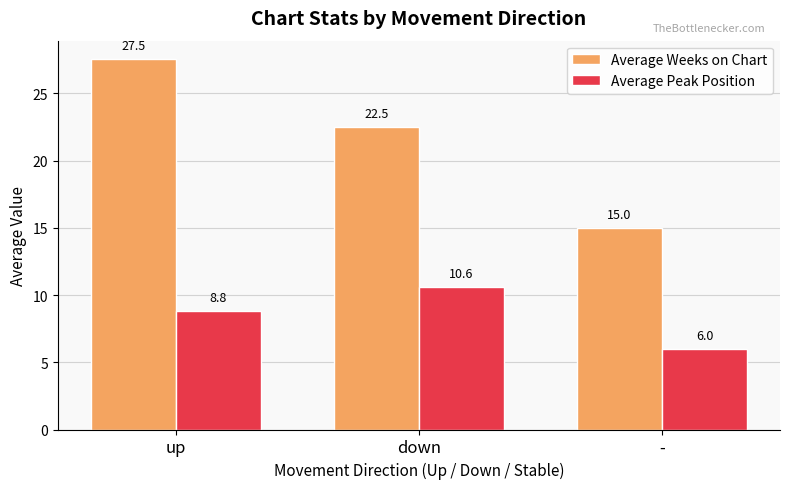

Reading left to right, transcribe all the data shown in this chart.

Average Weeks on Chart: up=27.5	down=22.5	-=15.0
Average Peak Position: up=8.8	down=10.6	-=6.0